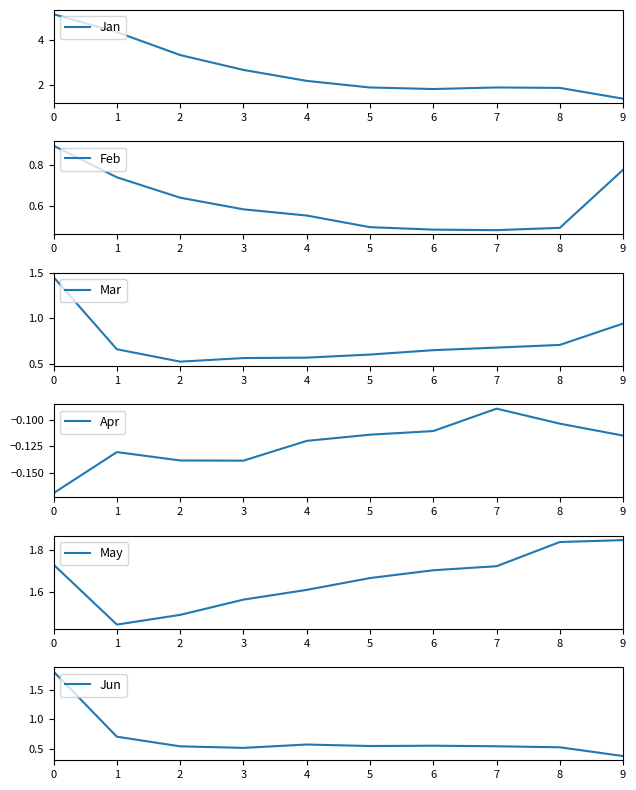

Where is the first local minimum for Apr?

3